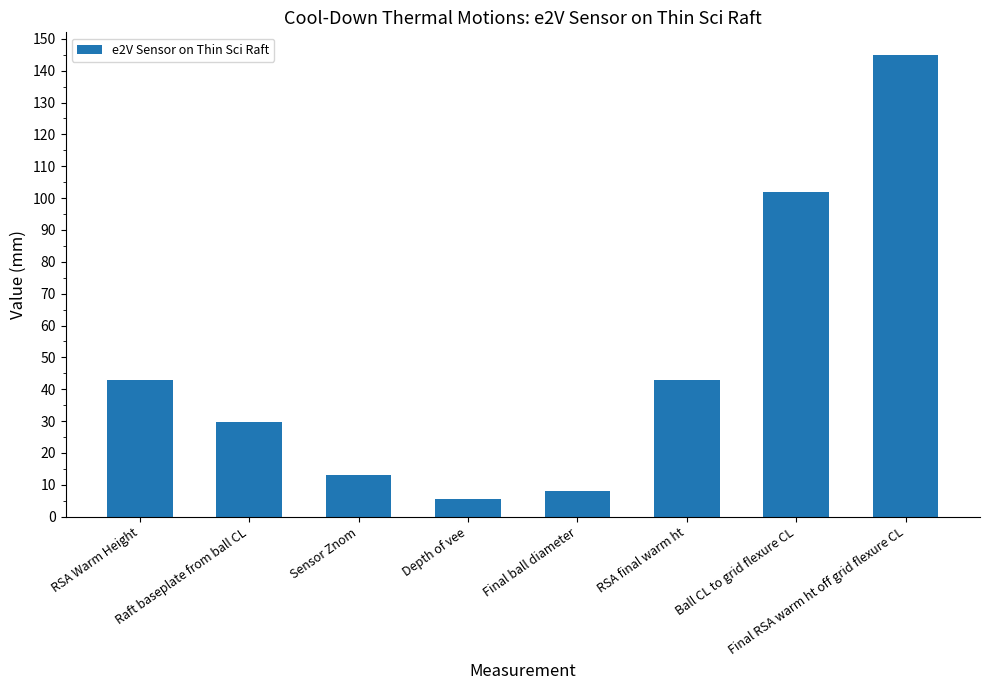

At which label is the value closest to 75?

Ball CL to grid flexure CL